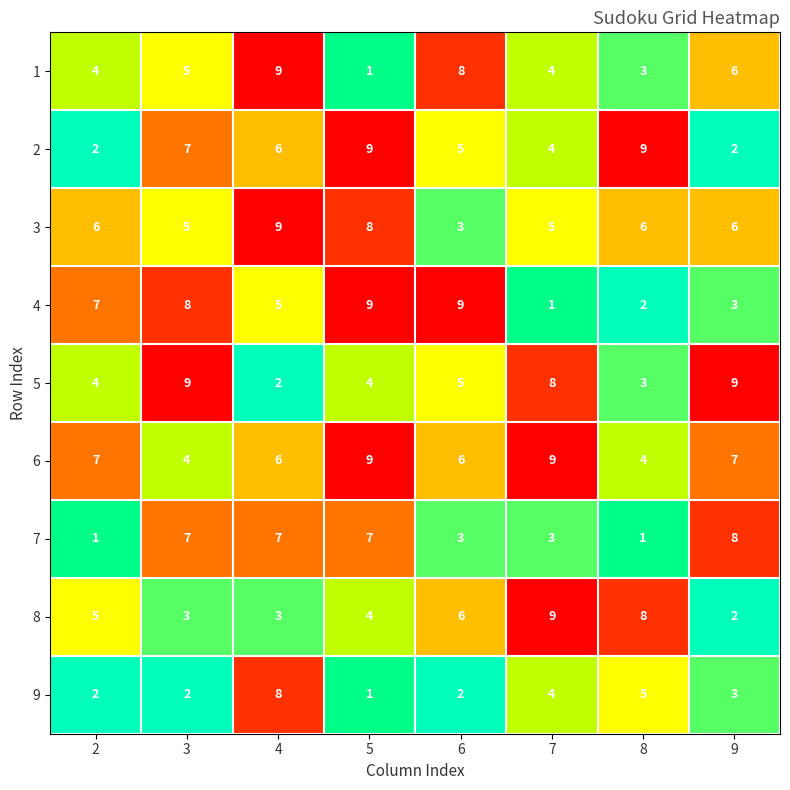

Where is 9 nearest to the value 4?

7